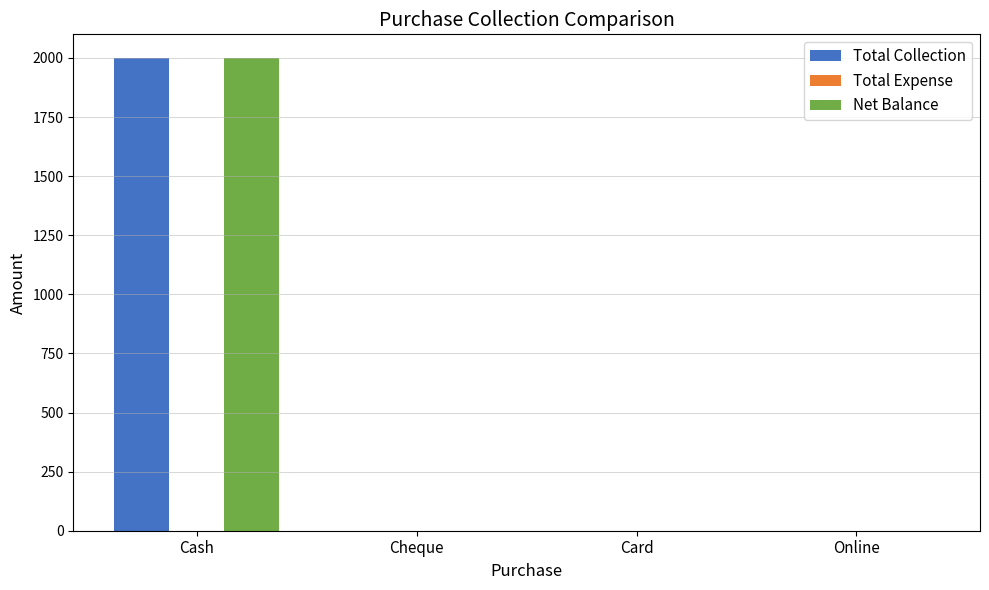

Is it true that Total Collection equals 0 at Online?

True